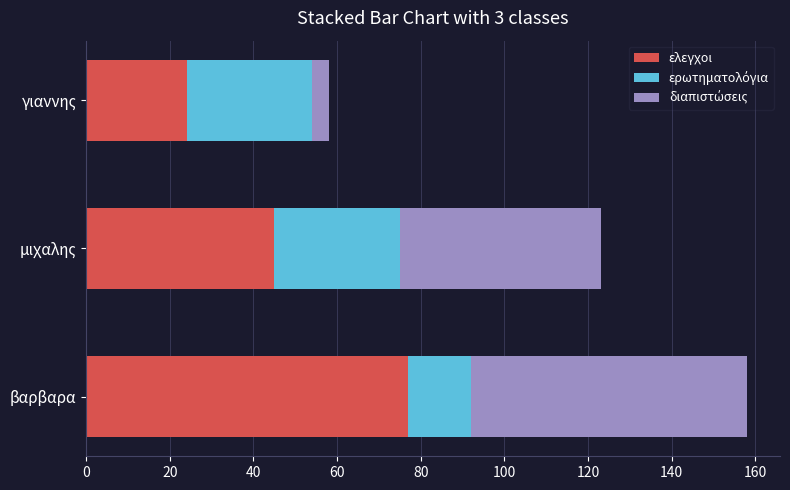

What is the sum of all ελεγχοι values?

146